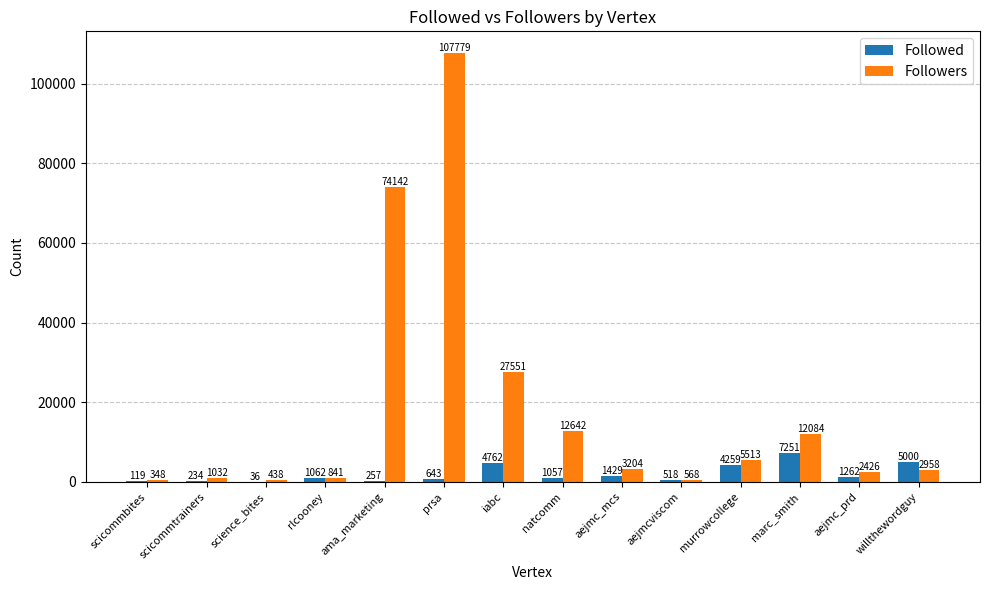

Between natcomm and willthewordguy, which series saw the biggest shift?

Followers